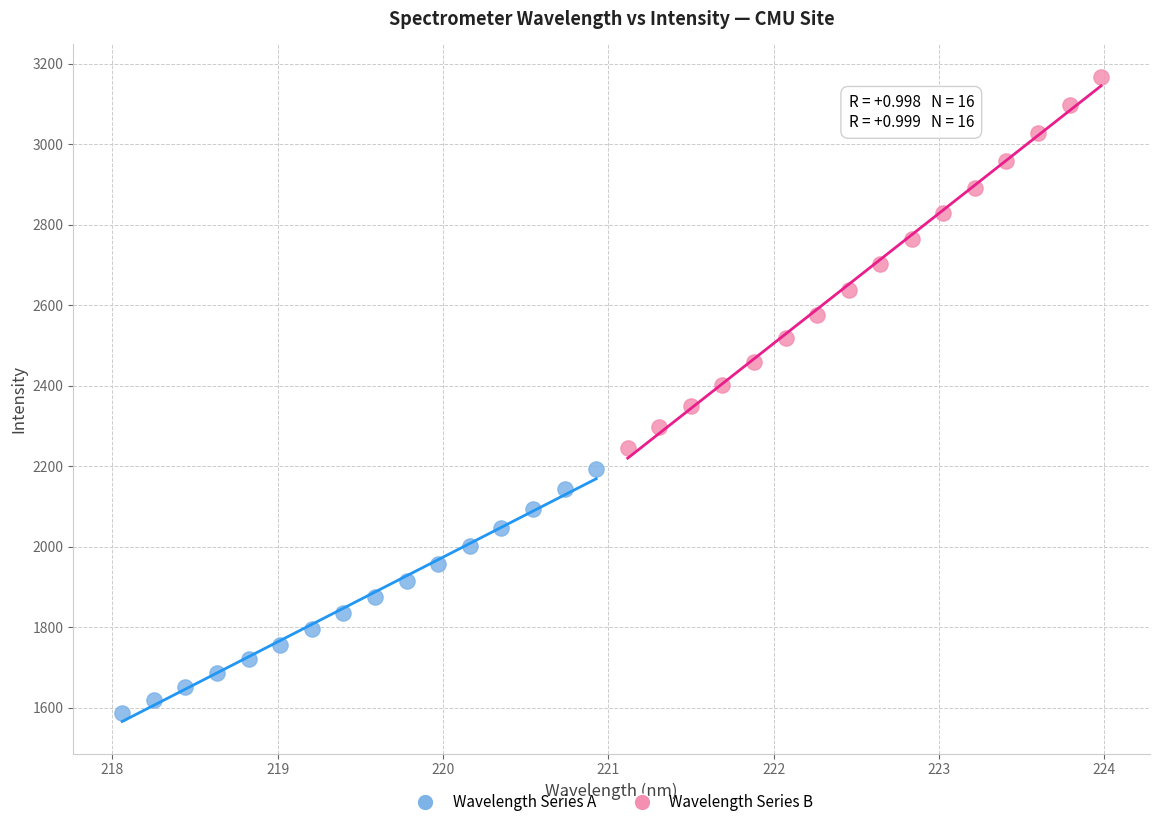

Which series has the largest Y range (max minus min)?

Wavelength Series B